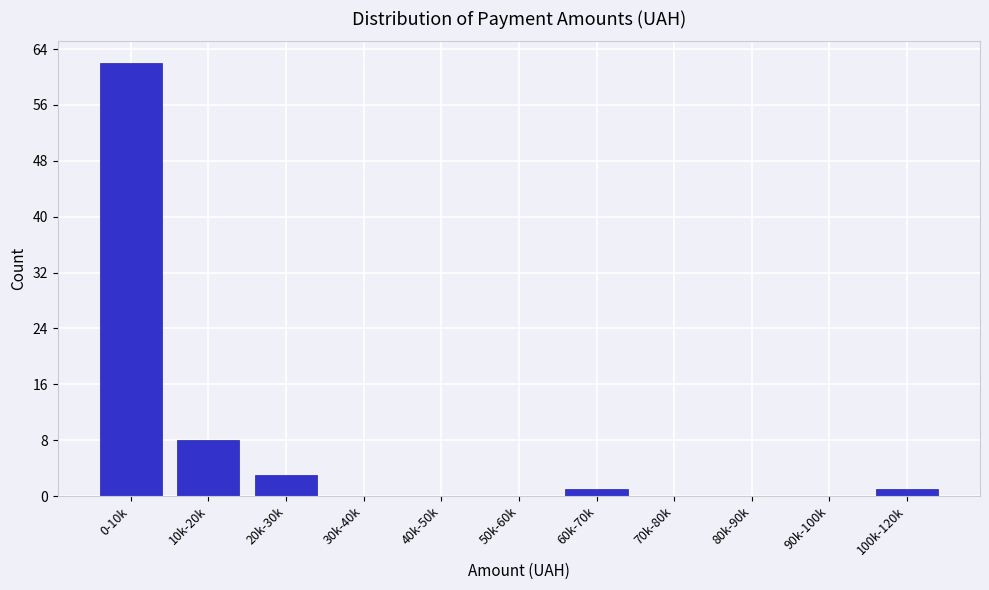

Reading right to left, extract all data points from this chart.

100k-120k=1	90k-100k=0	80k-90k=0	70k-80k=0	60k-70k=1	50k-60k=0	40k-50k=0	30k-40k=0	20k-30k=3	10k-20k=8	0-10k=62